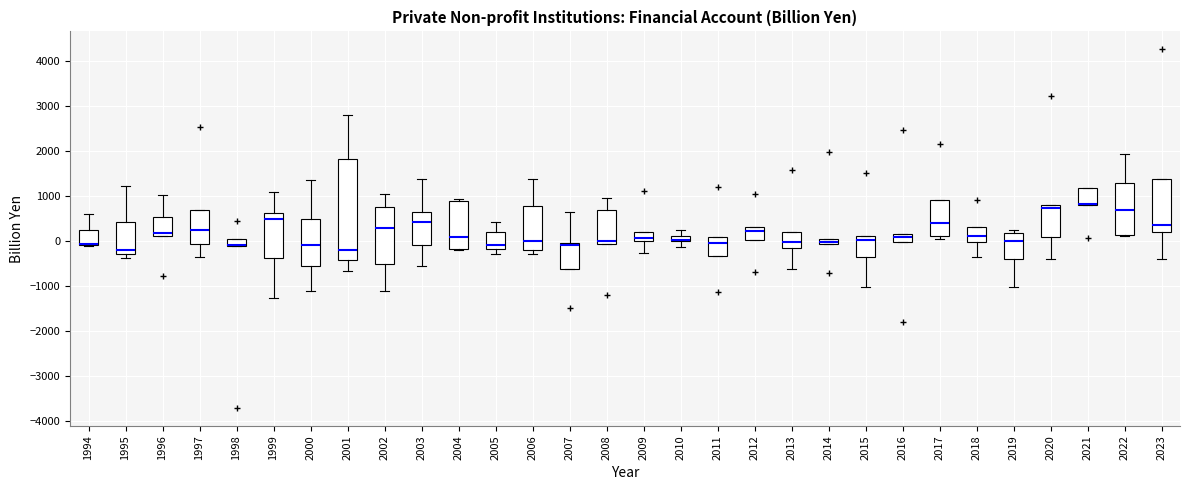

Comparing the boxes themselves (not the whiskers), which one is the tallest?

2001